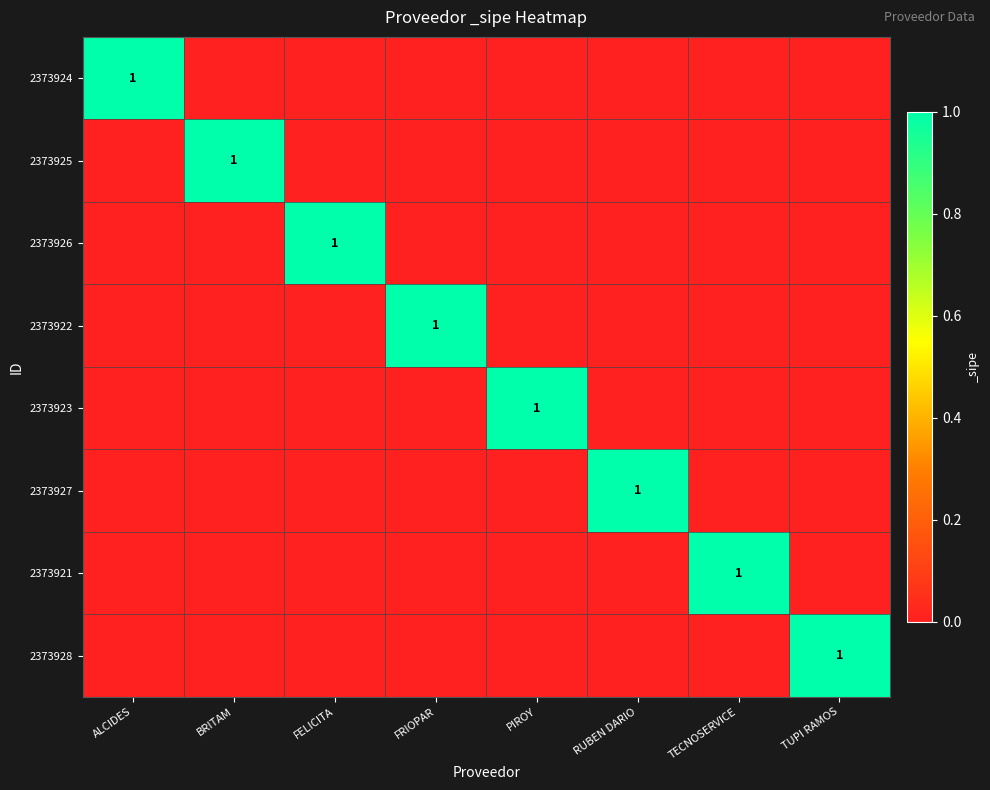

The 2373928 series shows 1 at TUPI RAMOS. True or false?

True